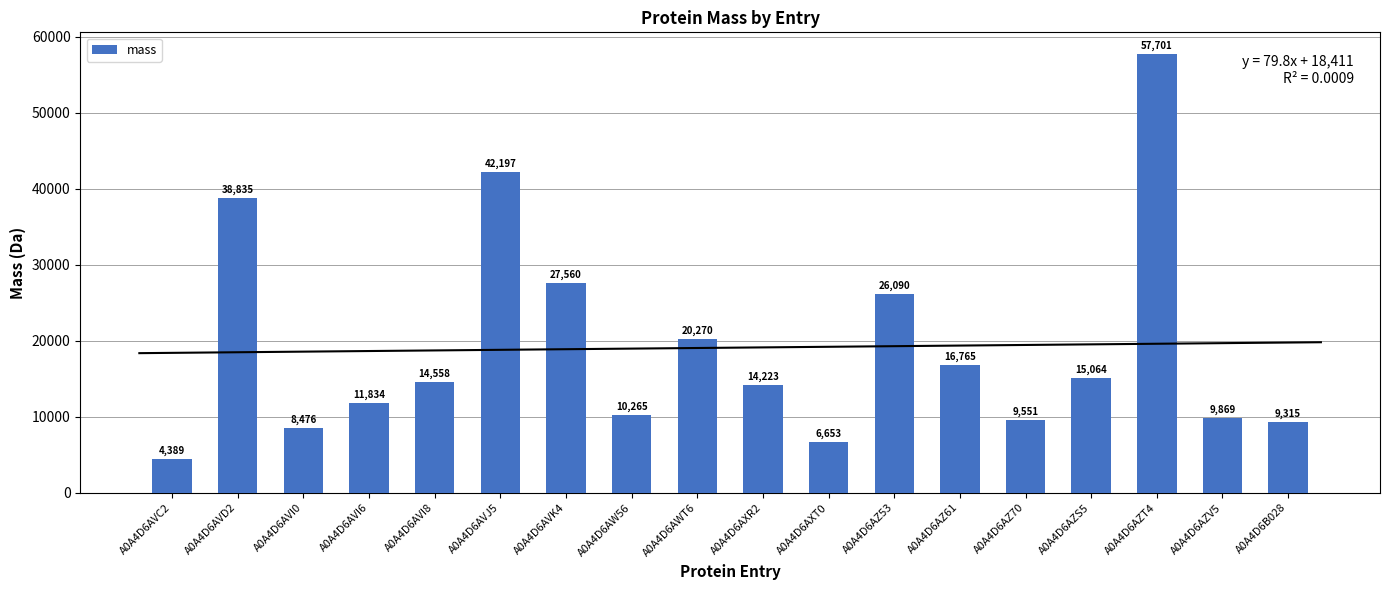

How many values are below 14558?

9